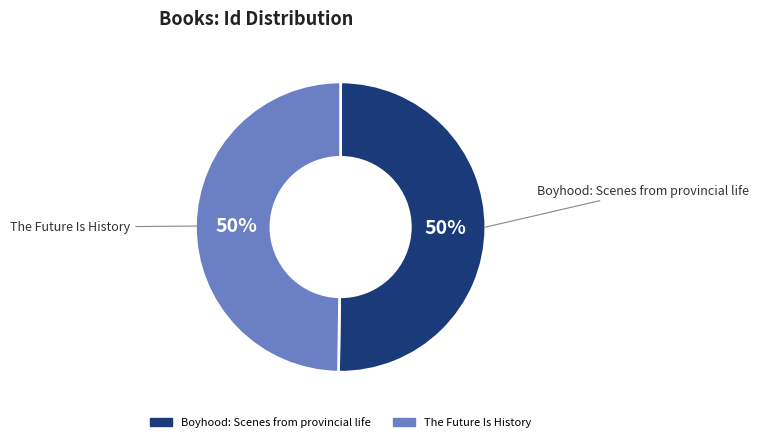

To the nearest percent, what is the combined percentage of Boyhood: Scenes from provincial life and The Future Is History?

100%